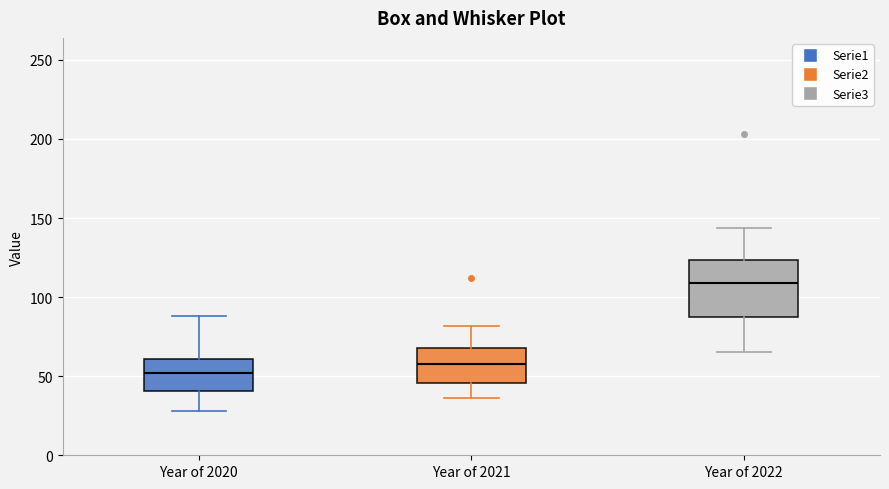

Reading left to right, read every box against the y-axis: the position of its median line, the range the box covers, and the ends of its whiskers. The values are not printed on the chart, so give them approximately, as read against the axis.

Year of 2020: median 50, box 40 to 60, whiskers 30 to 90
Year of 2021: median 60, box 45 to 70, whiskers 35 to 80
Year of 2022: median 110, box 90 to 125, whiskers 65 to 145